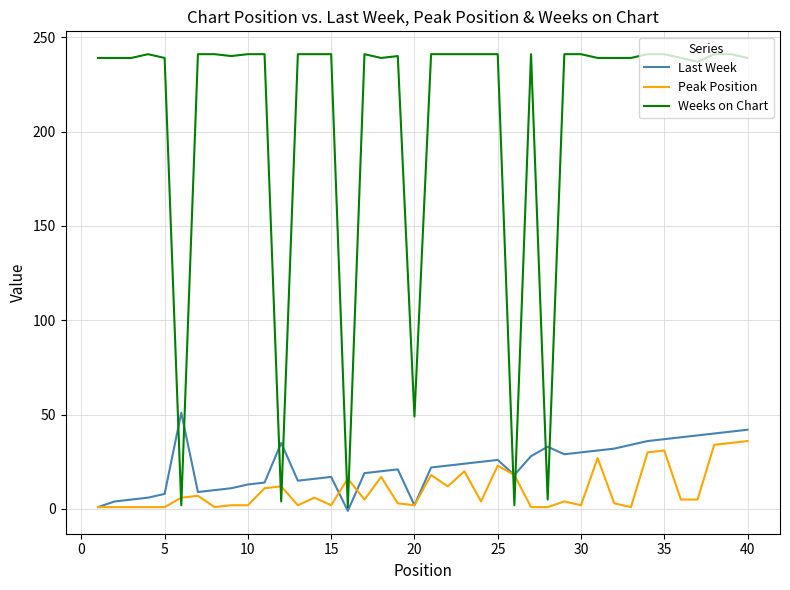

Which series ends up on top after the final intersection of Weeks on Chart and Peak Position?

Weeks on Chart